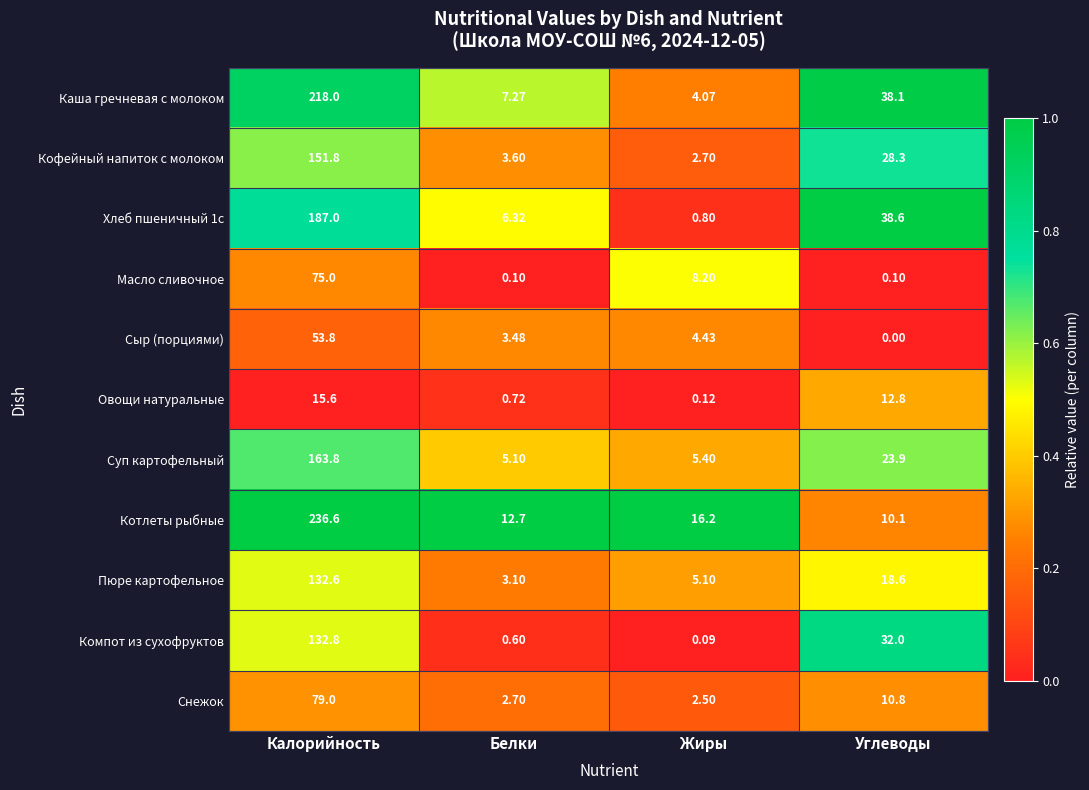

At which label does Кофейный напиток с молоком first exceed 28?

Калорийность